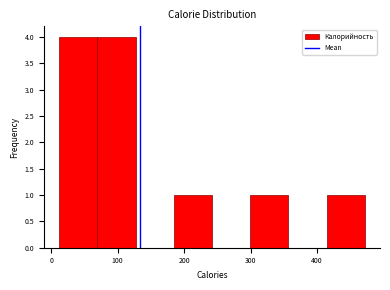

How tall is the bar that spans 410 to 470 on the x-axis? Neither the bar edges nor the heights are printed on the chart, so give them approximately, as read against the axes.

1